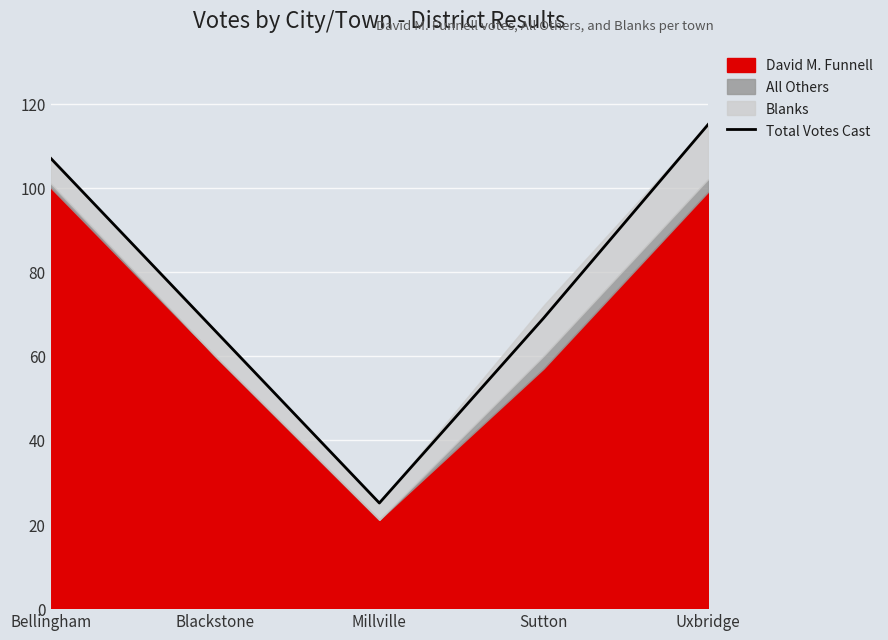

Which category has the lowest value across all series?

Millville